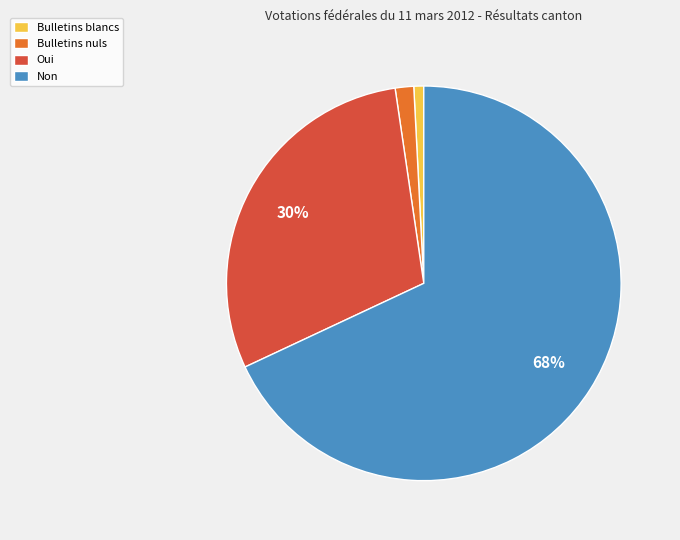

The Oui slice represents 38% of the pie. True or false?

False